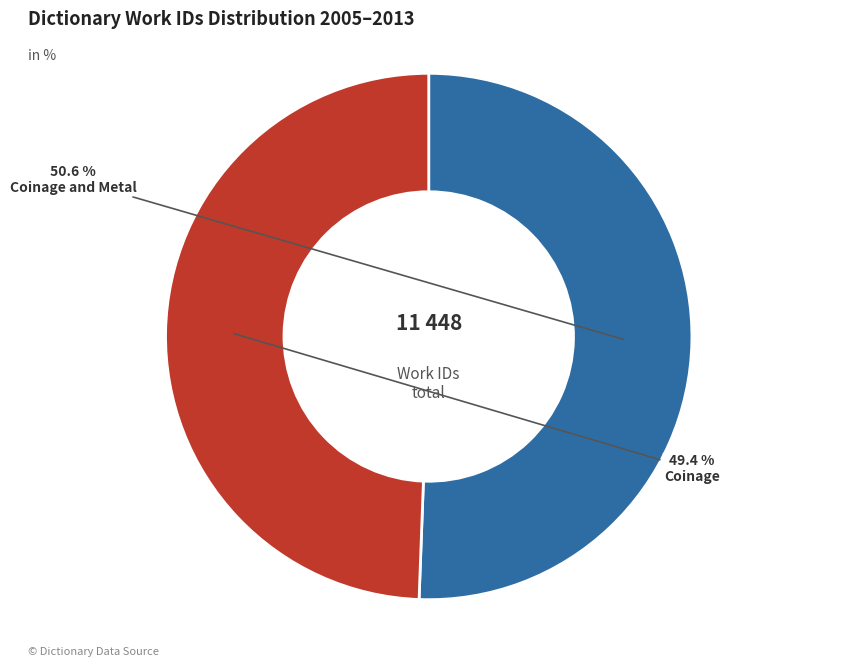

To the nearest percent, what is the difference between the largest and smallest slice percentages?

1%